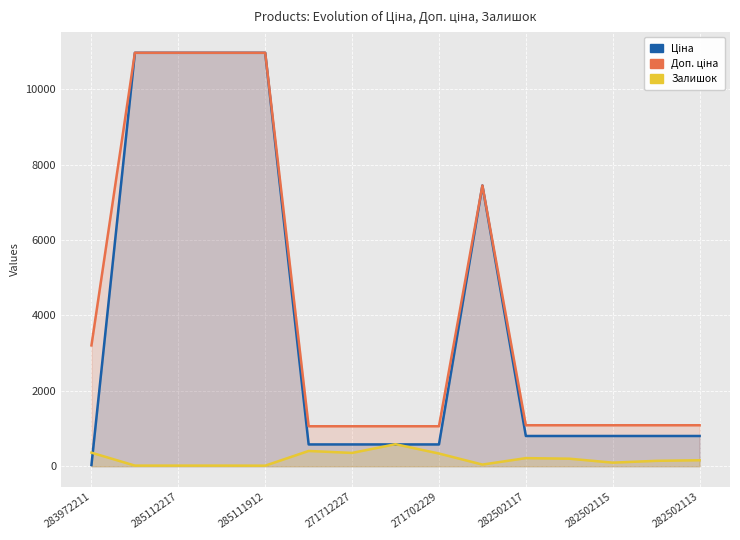

True or false: Доп. ціна and Ціна intersect in this chart.

False